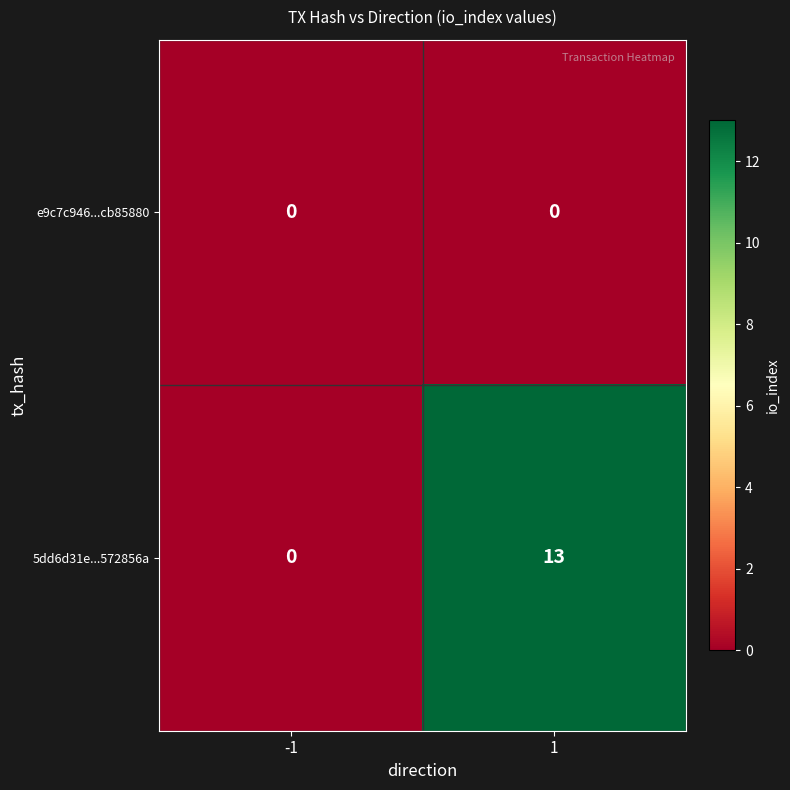

What is the maximum value shown in the chart?

13